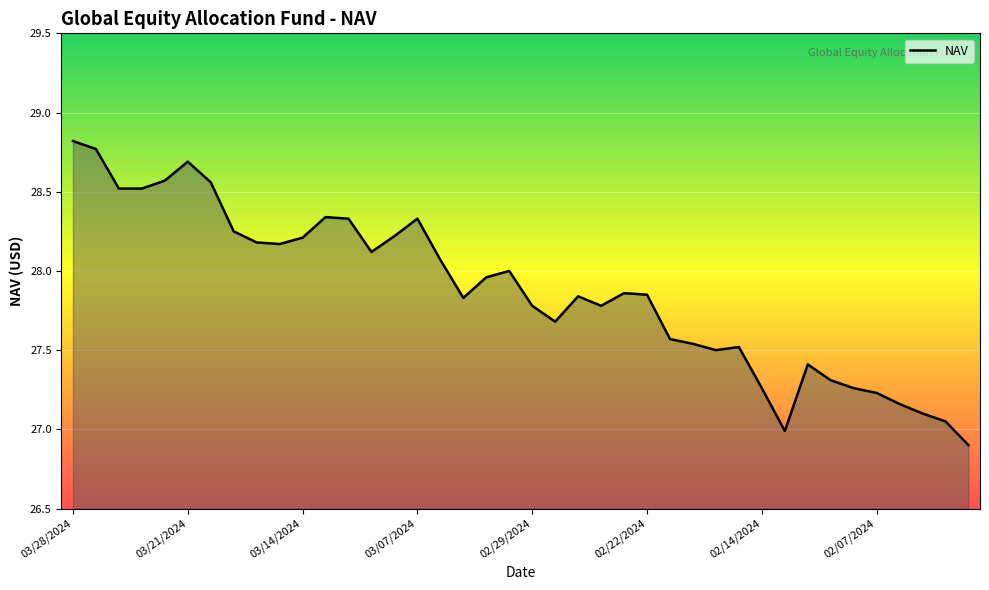

What is the minimum value shown in the chart?

26.9